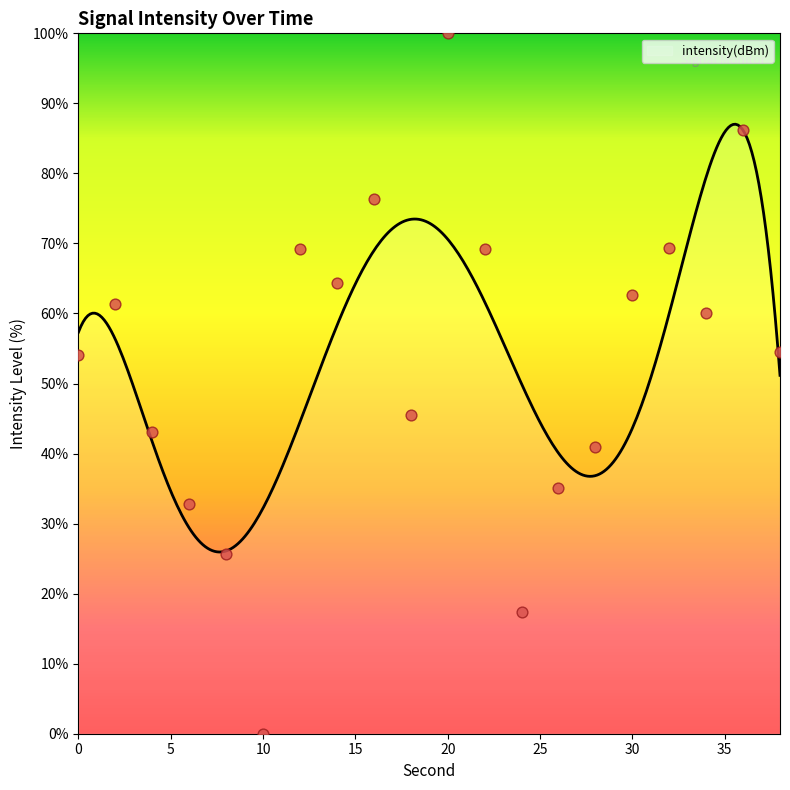

What is the change in value from 12 to 18?

-23.7